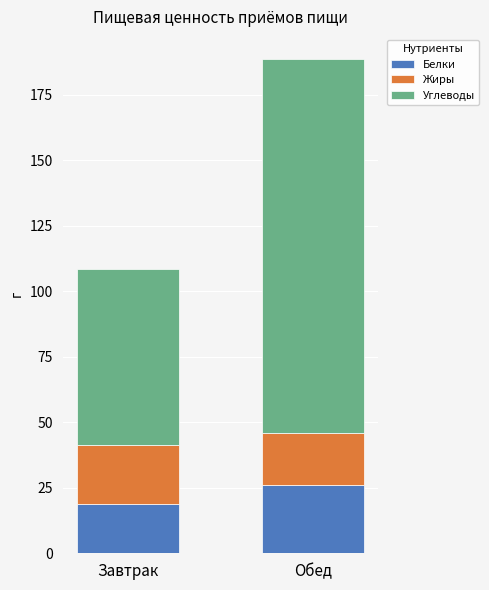

The Белки series shows 26.0 at Обед. True or false?

True